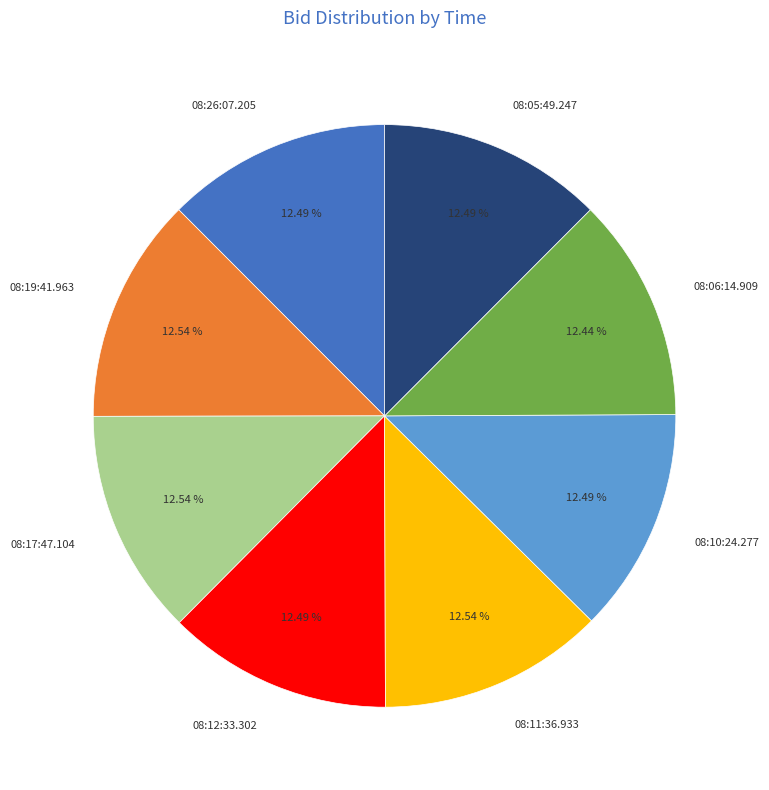

To the nearest percent, what portion does 08:26:07.205 represent?

12%